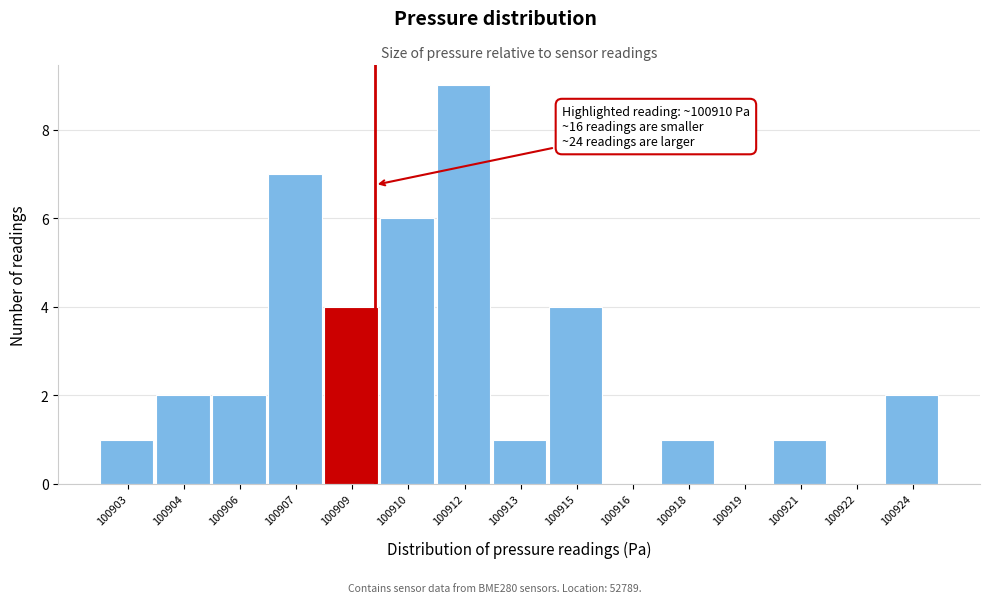

Reading right to left, transcribe all the data shown in this chart.

100924=2	100922=0	100921=1	100919=0	100918=1	100916=0	100915=4	100913=1	100912=9	100910=6	100909=4	100907=7	100906=2	100904=2	100903=1